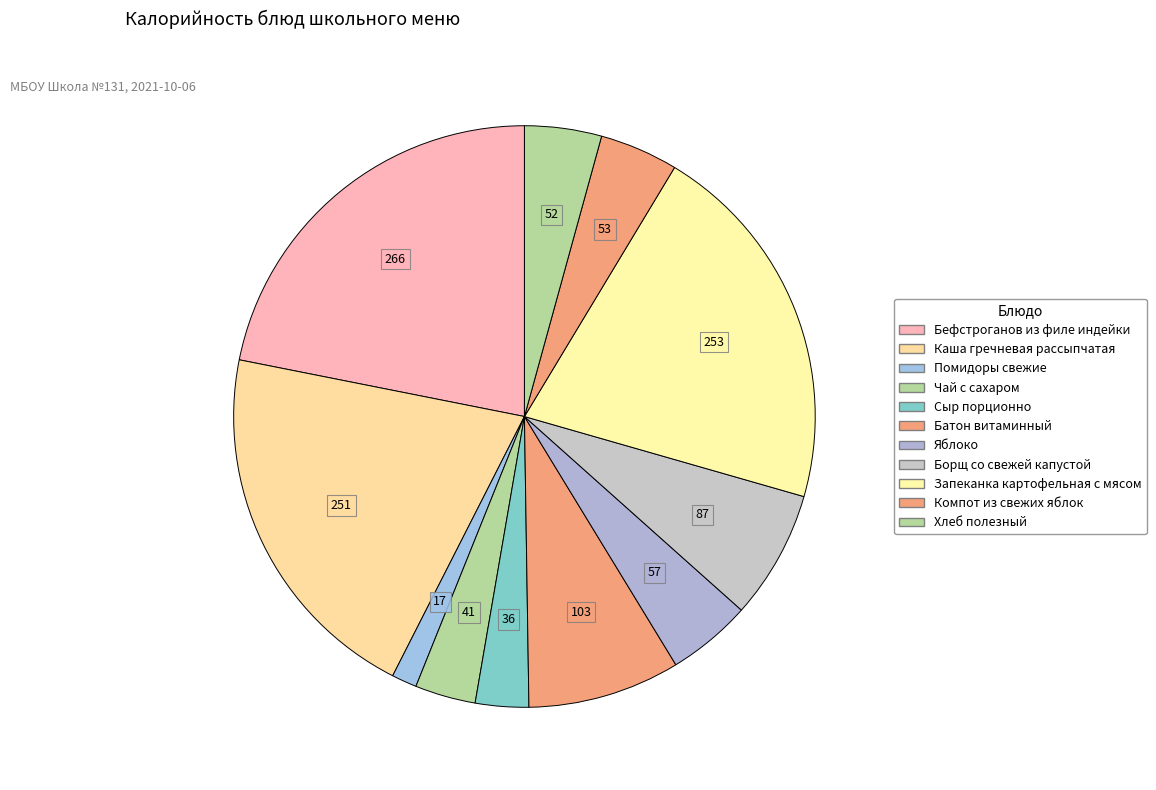

What is the change in value from Сыр порционно to Борщ со свежей капустой?

+51